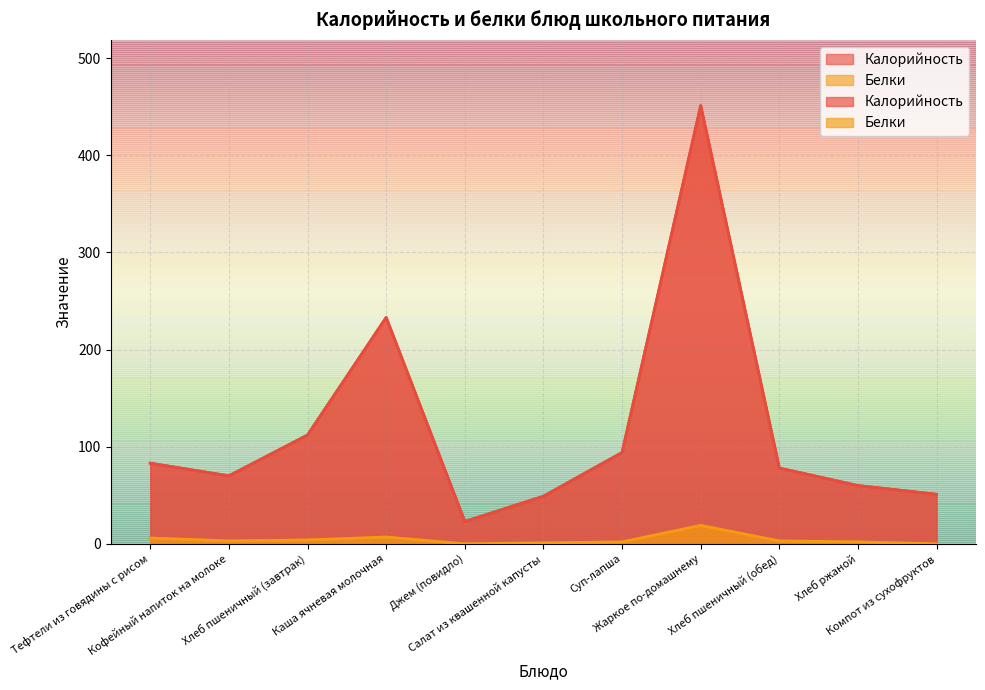

List the series in order of their peak value, highest first.

Калорийность, Белки